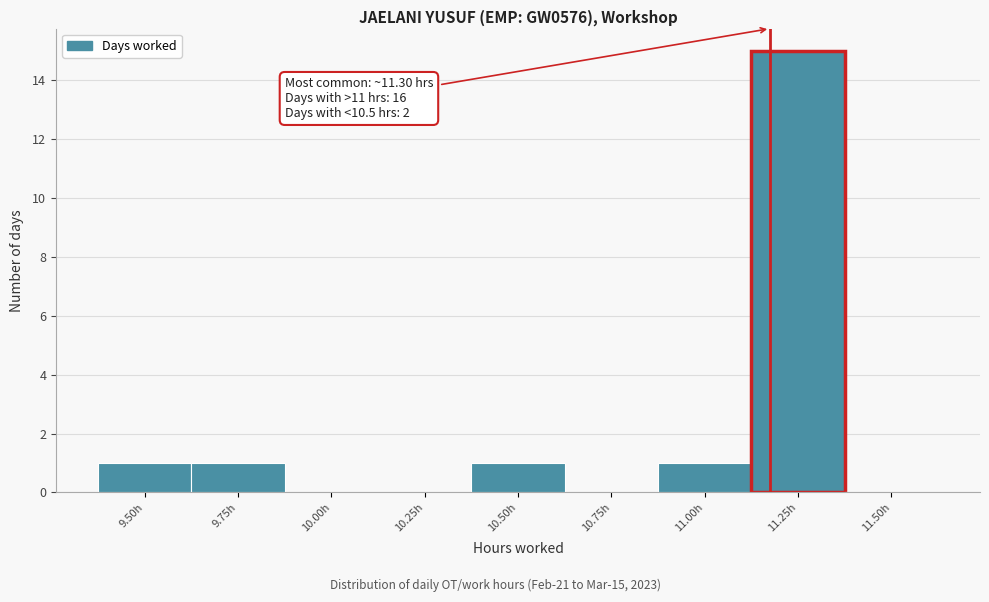

Reading left to right, extract all data points from this chart.

9.50h=1	9.75h=1	10.00h=0	10.25h=0	10.50h=1	10.75h=0	11.00h=1	11.25h=15	11.50h=0